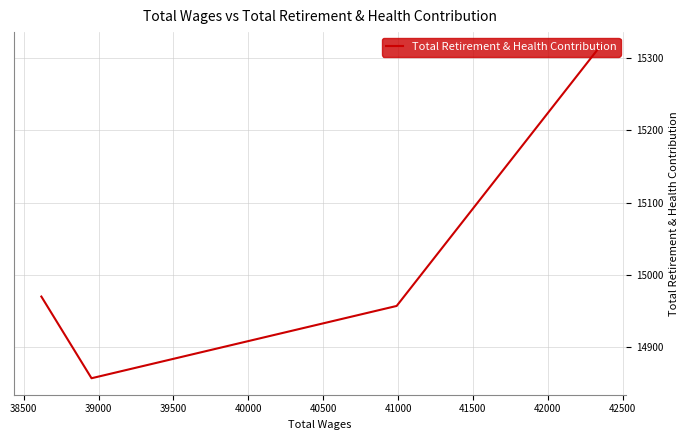

How many points are lower than both their immediate neighbors (excluding endpoints)?

1